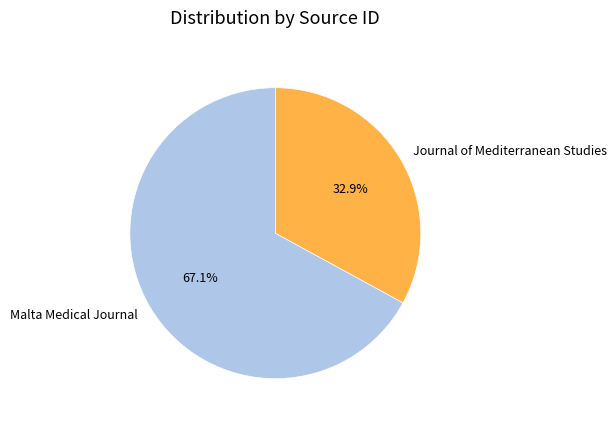

Between Malta Medical Journal and Journal of Mediterranean Studies, which is larger?

Malta Medical Journal